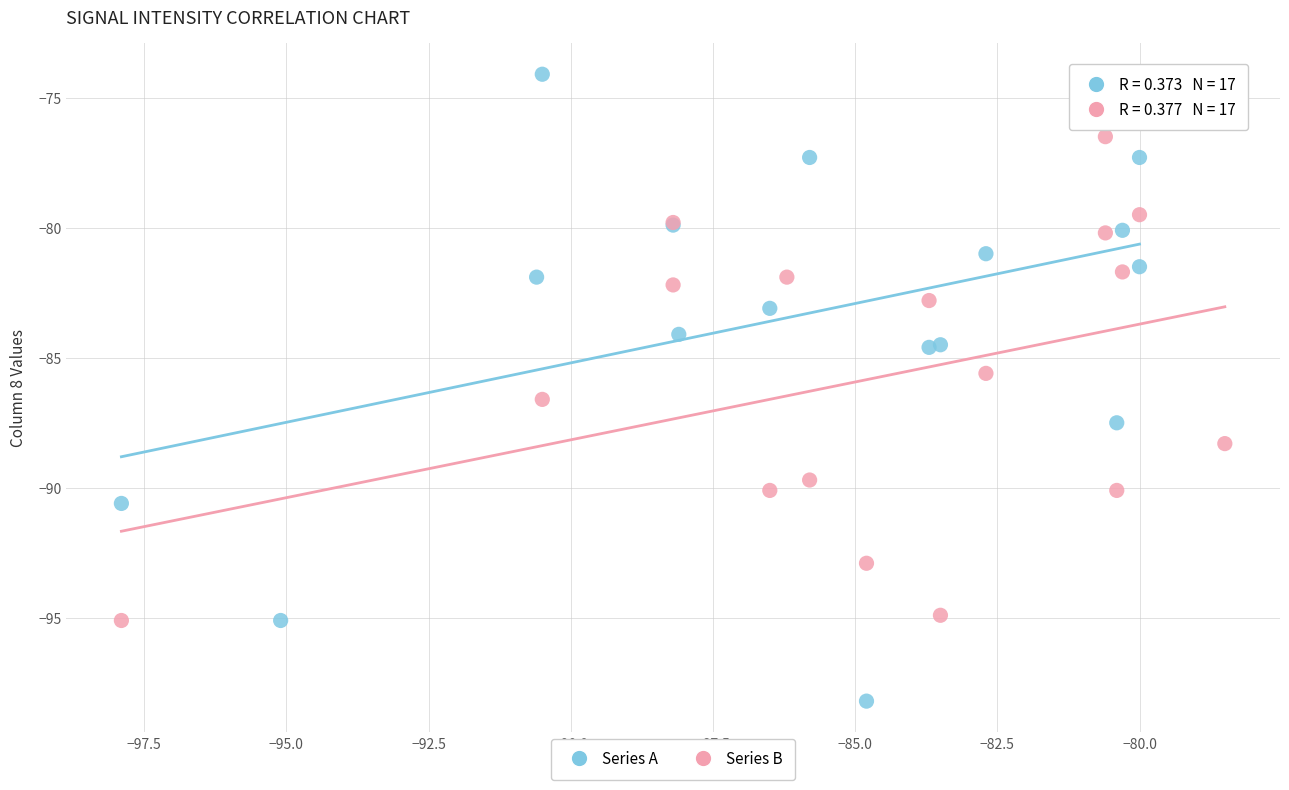

What are all the series names shown in the legend?

Series A, Series B